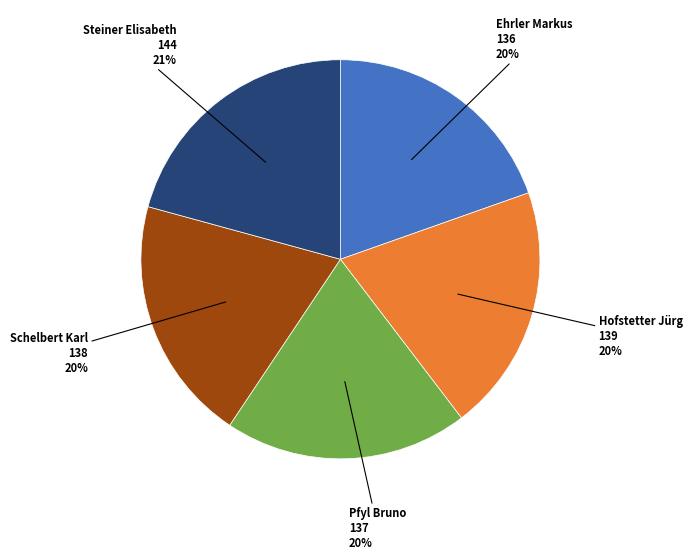

What percentage is the Pfyl Bruno slice, to the nearest percent?

20%